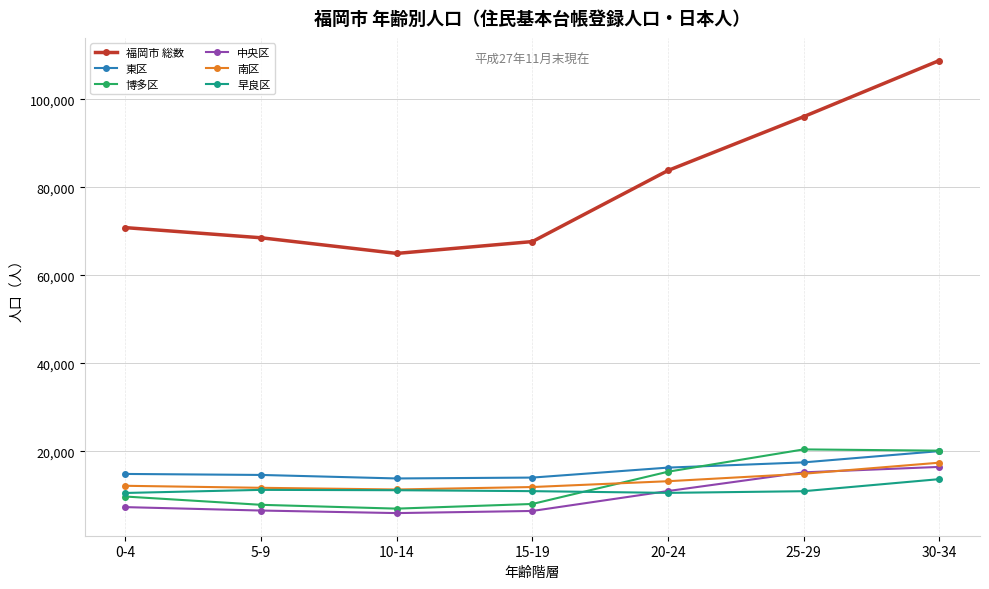

What is the sum of all 東区 values?

111253